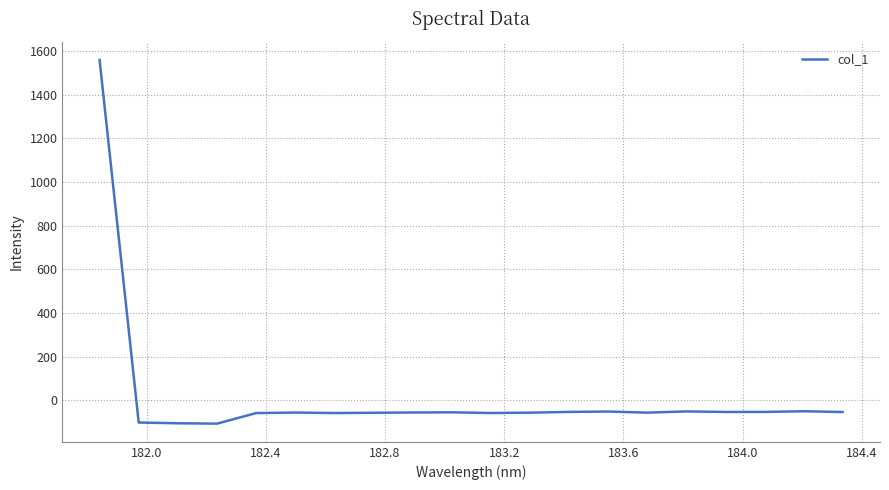

What is the difference between the maximum and minimum values?

1665.6